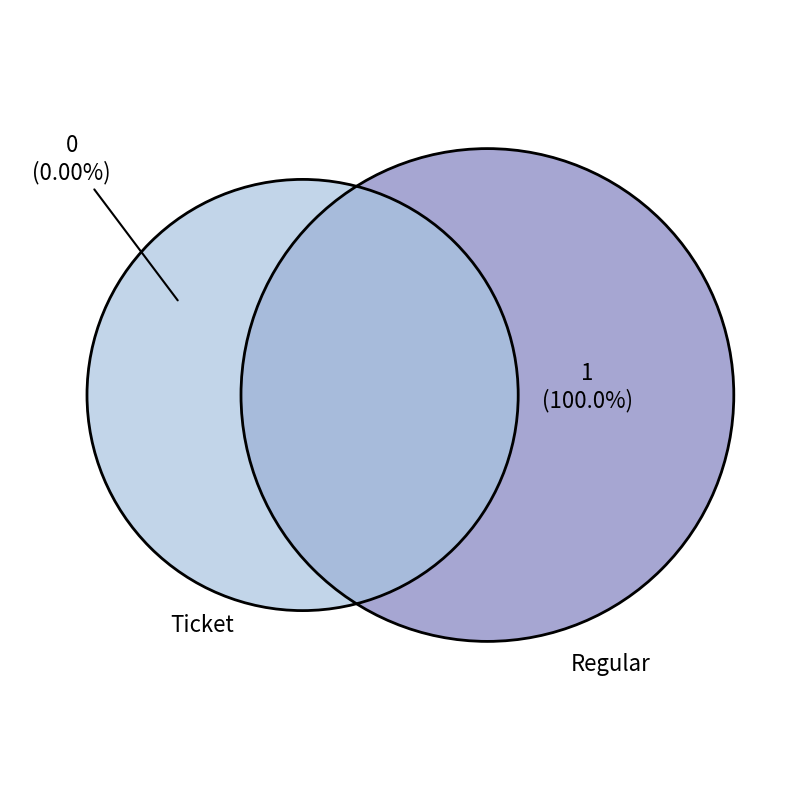

Does counts account for over 50% of the chart?

No